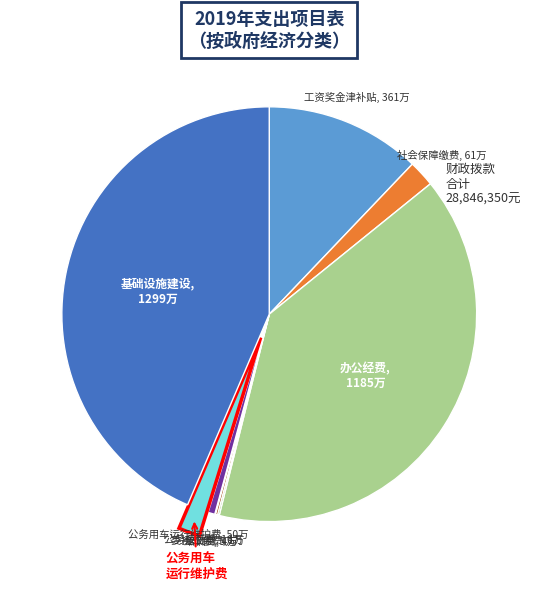

Is there any slice that represents more than half of the pie?

No